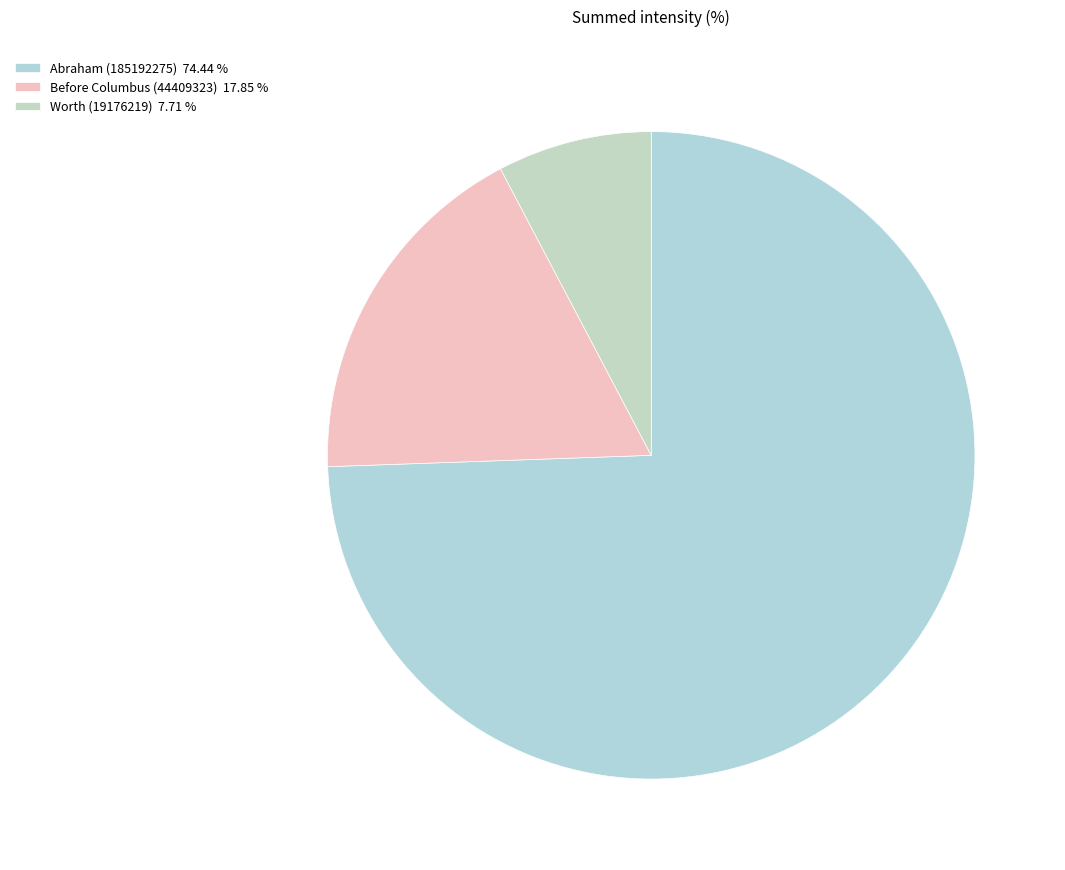

How much of the chart is everything except Abraham (185192275)?

25.6%